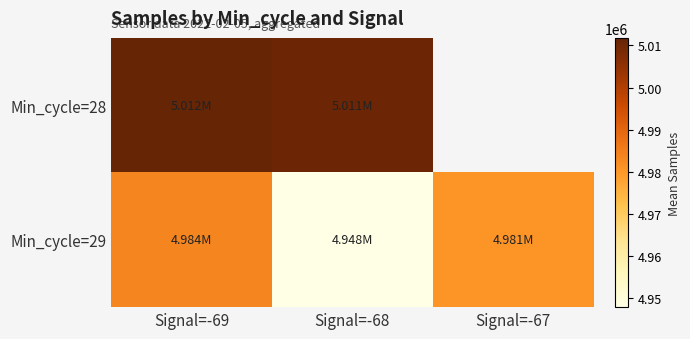

True or false: Min_cycle=28 has a value of 5010586.3 at Signal=-68.

True